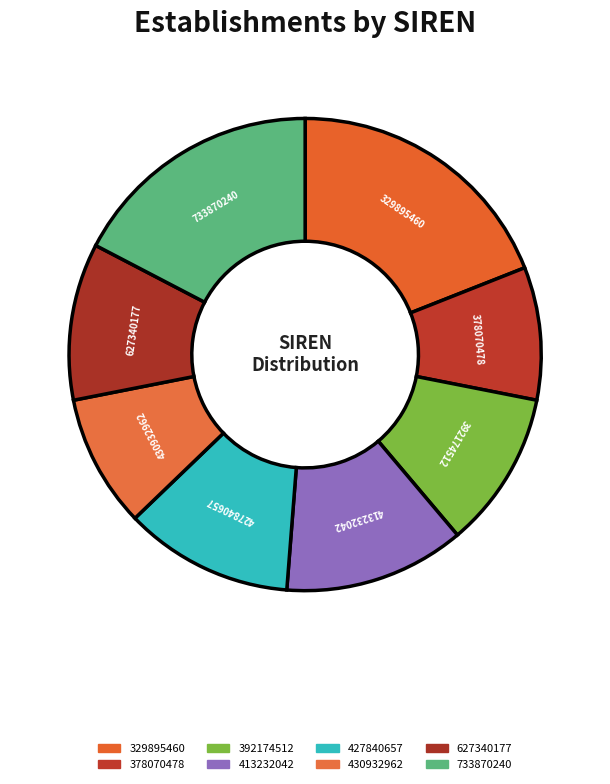

What is the largest slice in the pie chart?

329895460